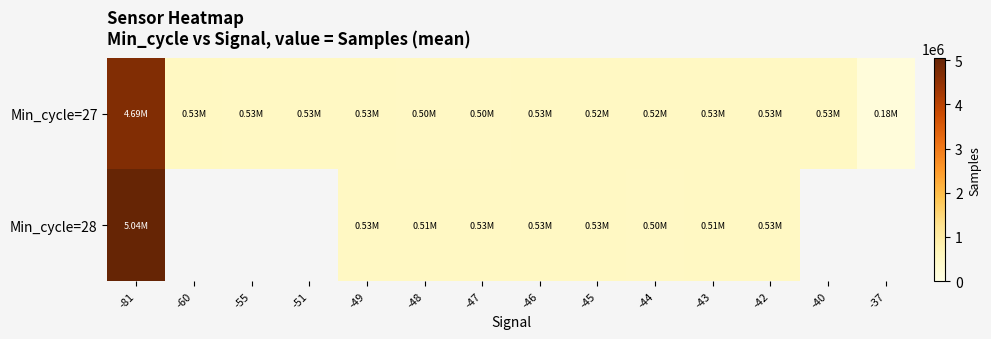

True or false: Min_cycle=28 has a value of 5044515.5 at -81.

True